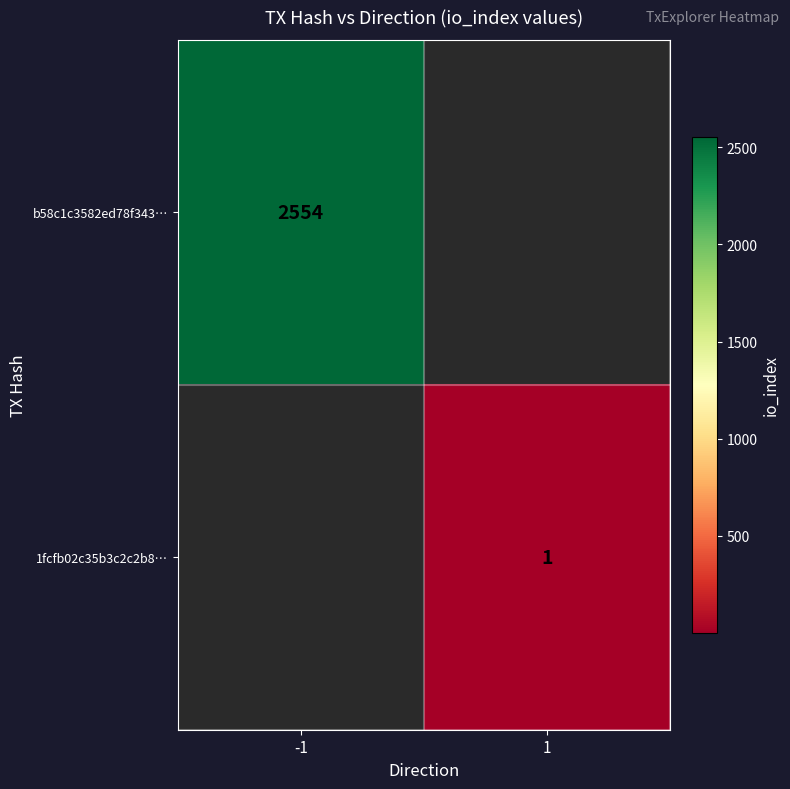

True or false: b58c1c3582ed78f343… has a value of 898 at -1.

False